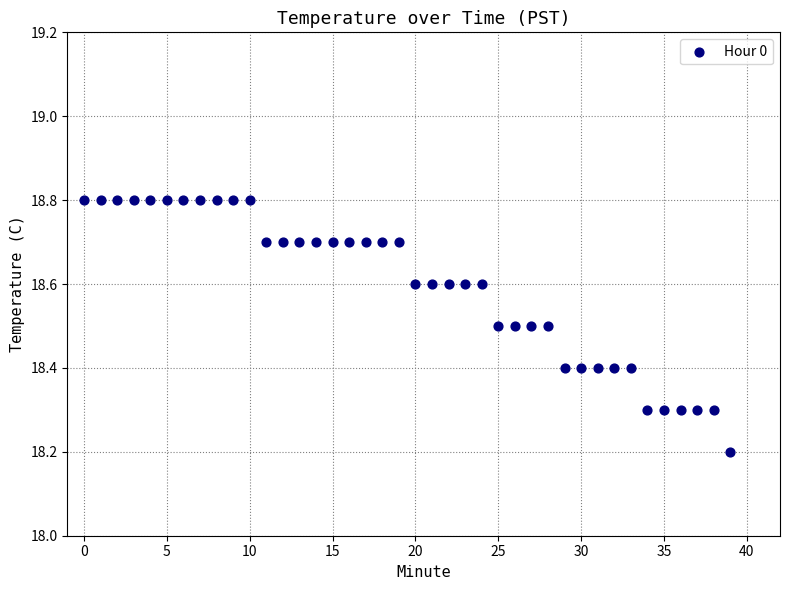

What is the range of Y values (max minus min)?

0.6